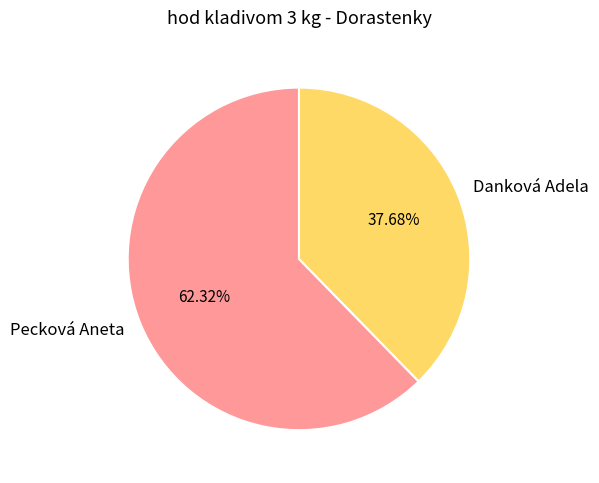

What percentage do Danková Adela and Pecková Aneta together represent?

100.0%